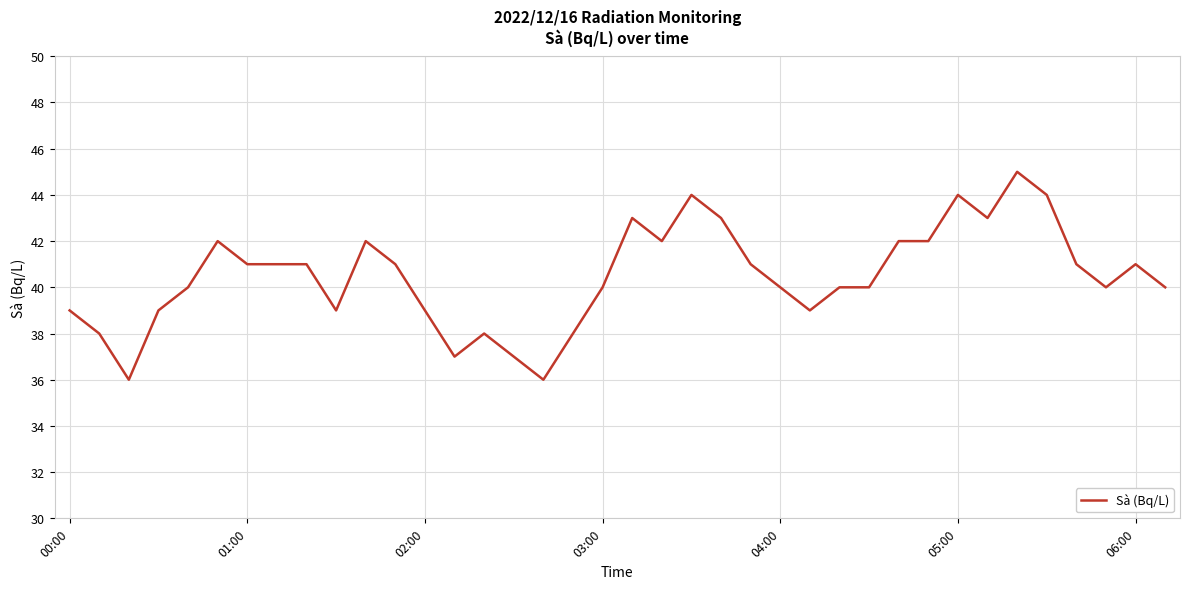

What is the difference between the maximum and minimum values?

9